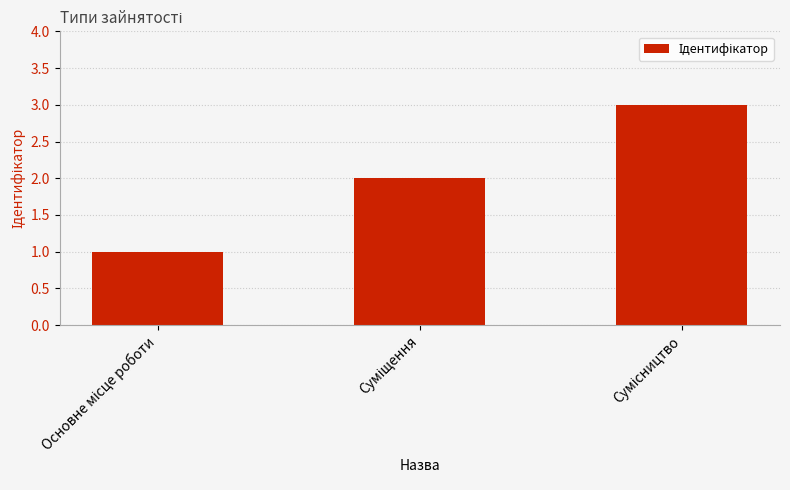

What is the maximum value shown in the chart?

3